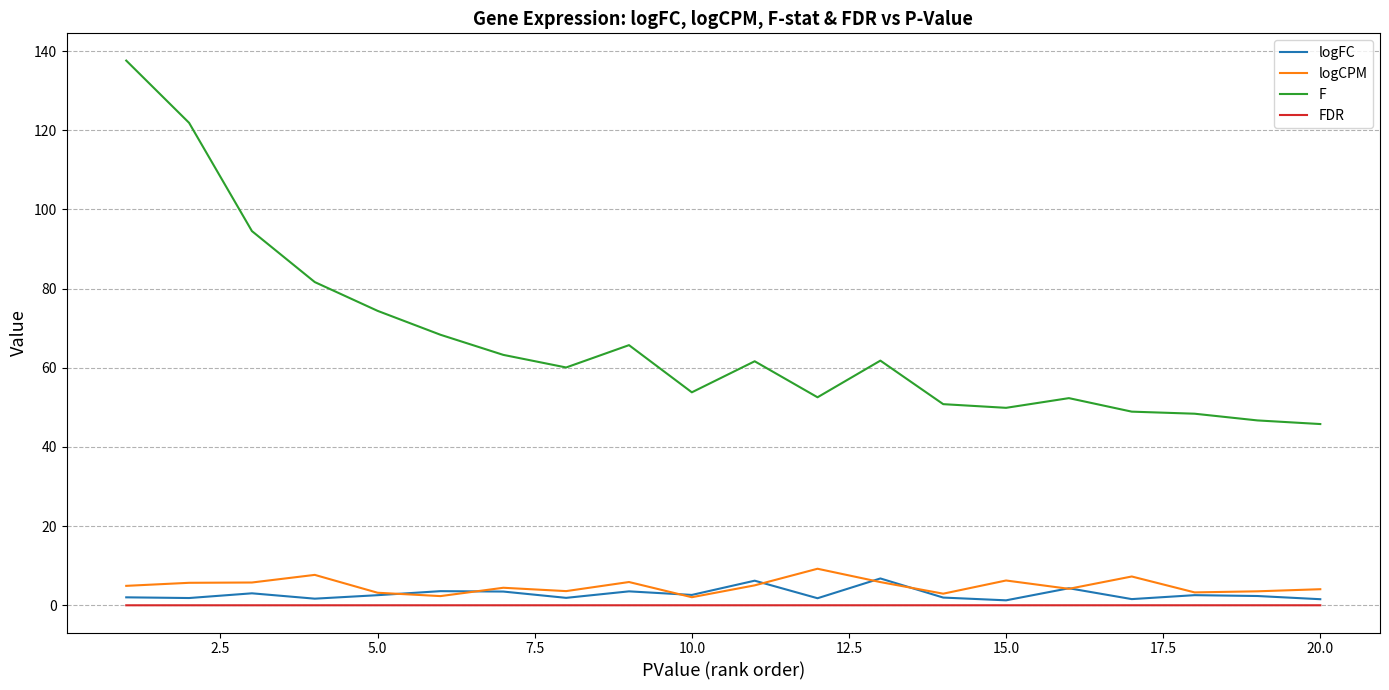

What is the maximum value for logFC?

6.8